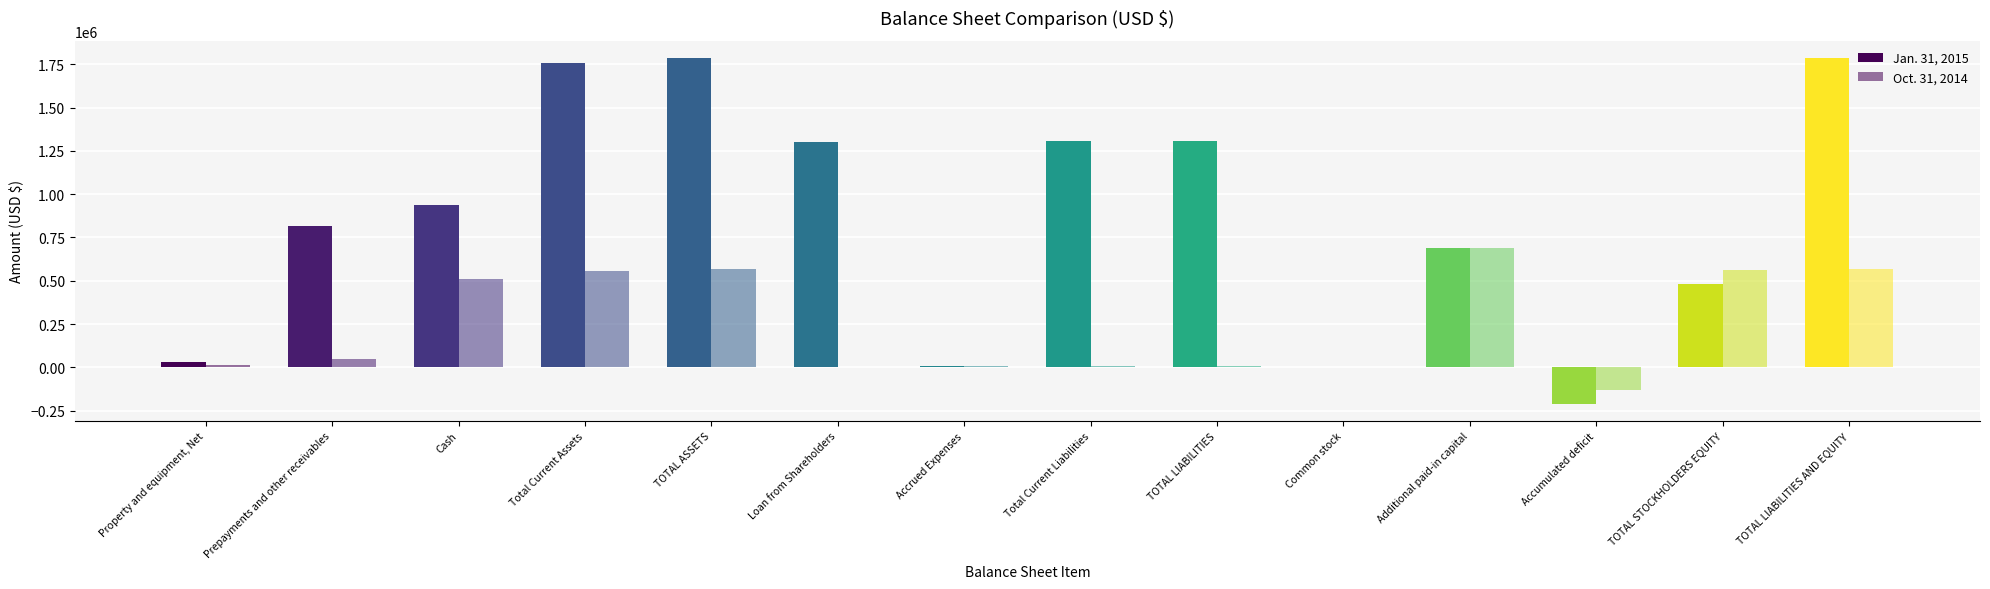

How many distinct data groups are displayed?

2